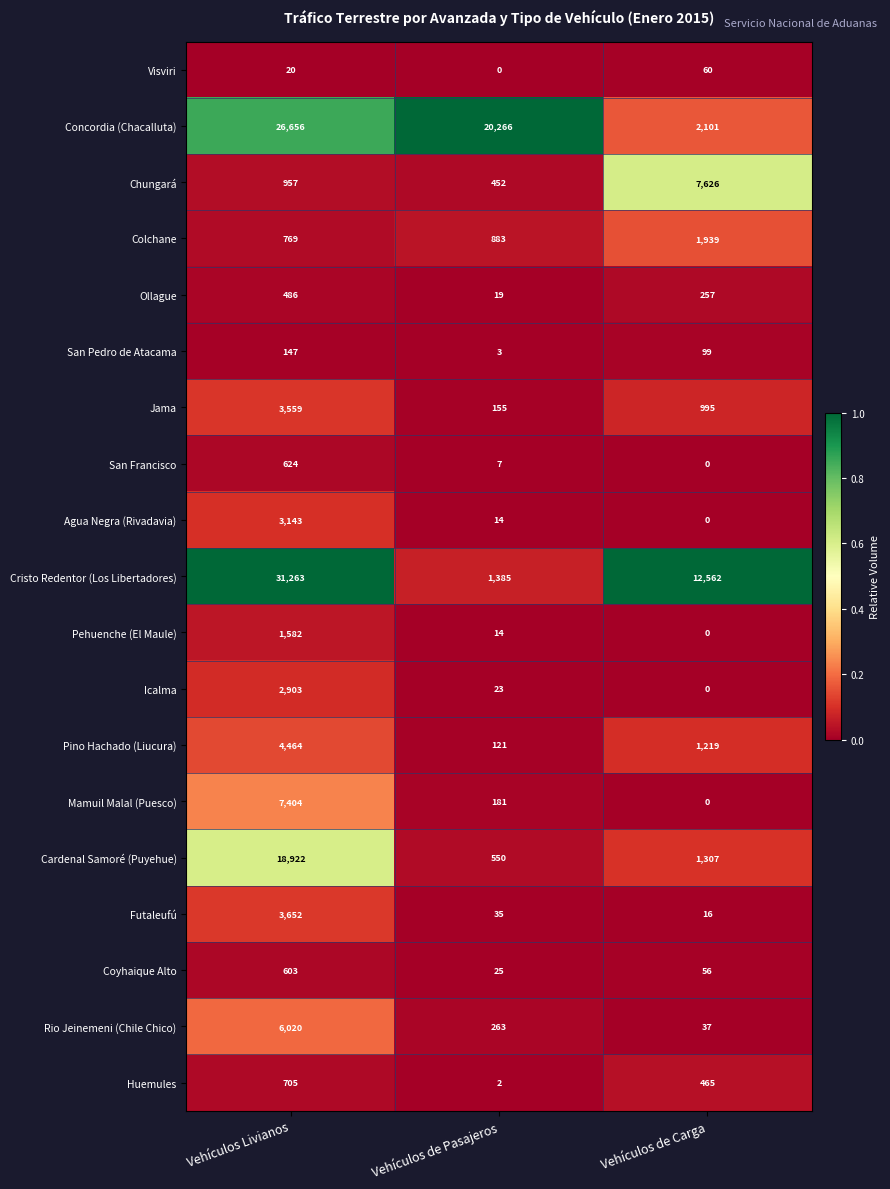

At which category is the sum across all series the highest?

Vehículos Livianos